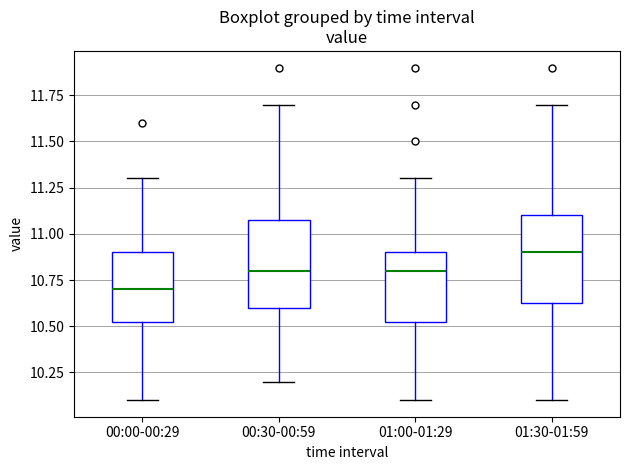

Reading left to right, transcribe this box plot: for each box, give where its median line is, the range the box spans, and where its two whiskers end, as read against the y-axis. The values are not printed on the chart, so give them approximately, as read against the axis.

00:00-00:29: median 10.70, box 10.55 to 10.90, whiskers 10.10 to 11.30
00:30-00:59: median 10.80, box 10.60 to 11.10, whiskers 10.20 to 11.70
01:00-01:29: median 10.80, box 10.55 to 10.90, whiskers 10.10 to 11.30
01:30-01:59: median 10.90, box 10.65 to 11.10, whiskers 10.10 to 11.70